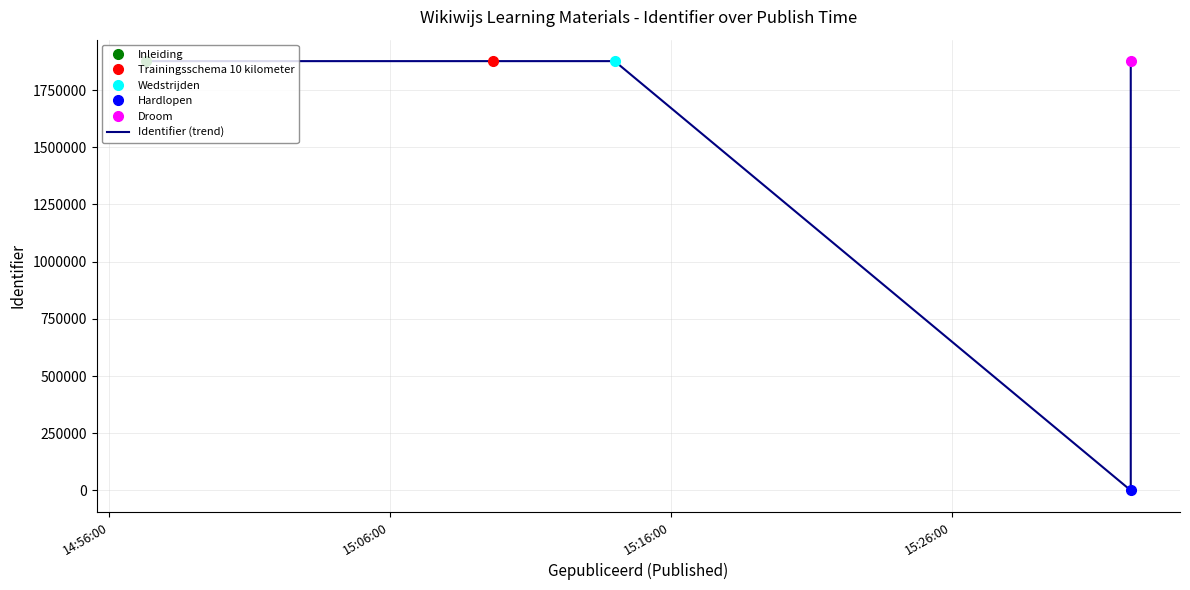

How many interior local peaks (higher than both neighbors) does the data have?

1